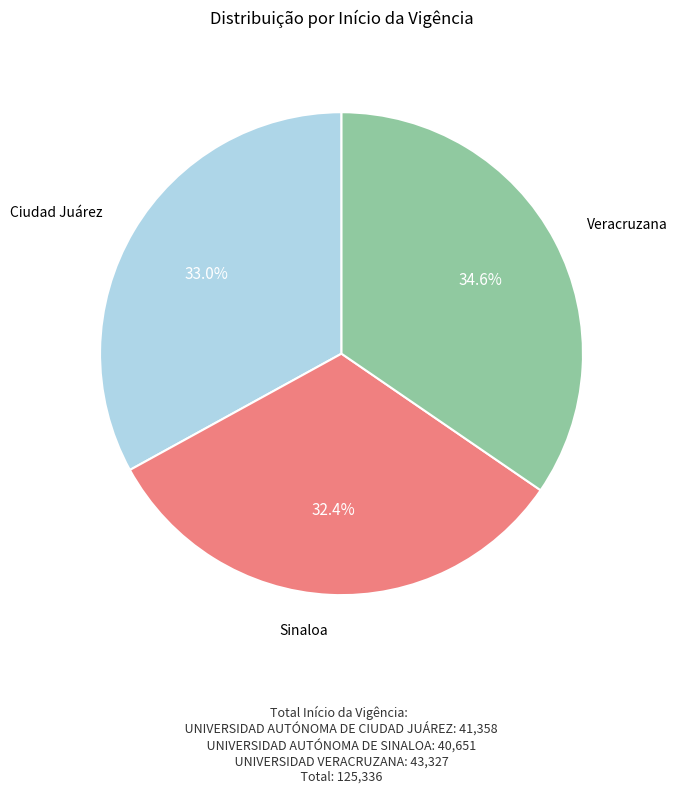

Is there a majority slice in this chart?

No